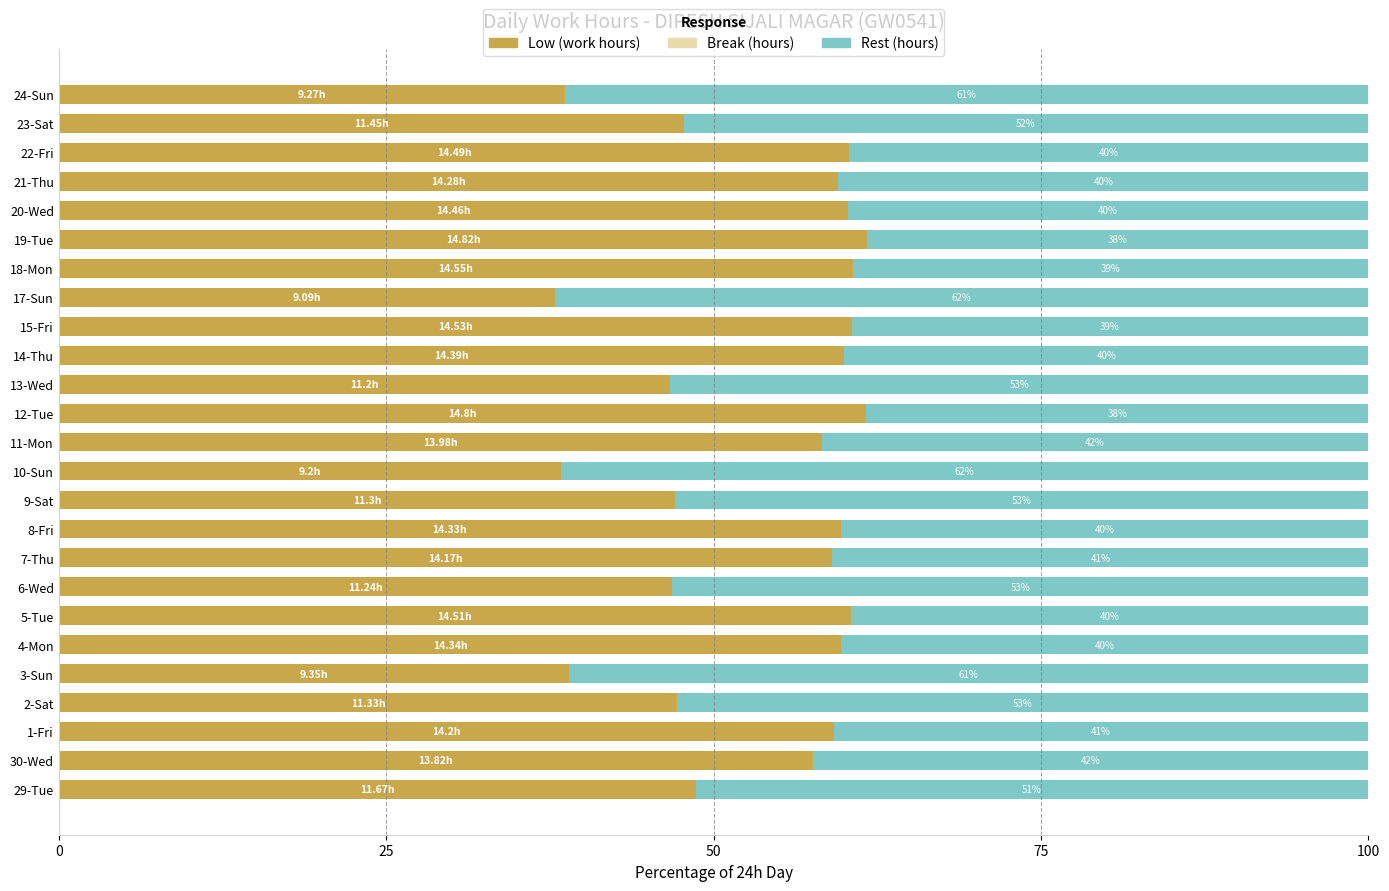

What is the total value across all series at 18-Mon?

100.0